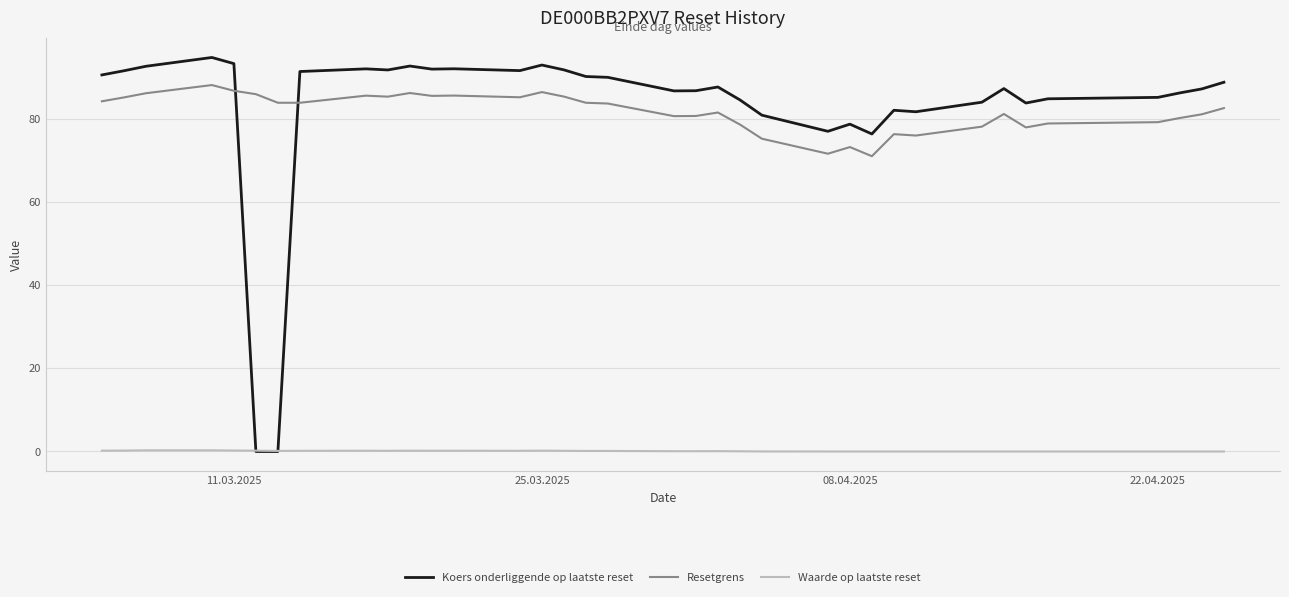

List the series in order of their peak value, lowest first.

Waarde op laatste reset, Resetgrens, Koers onderliggende op laatste reset